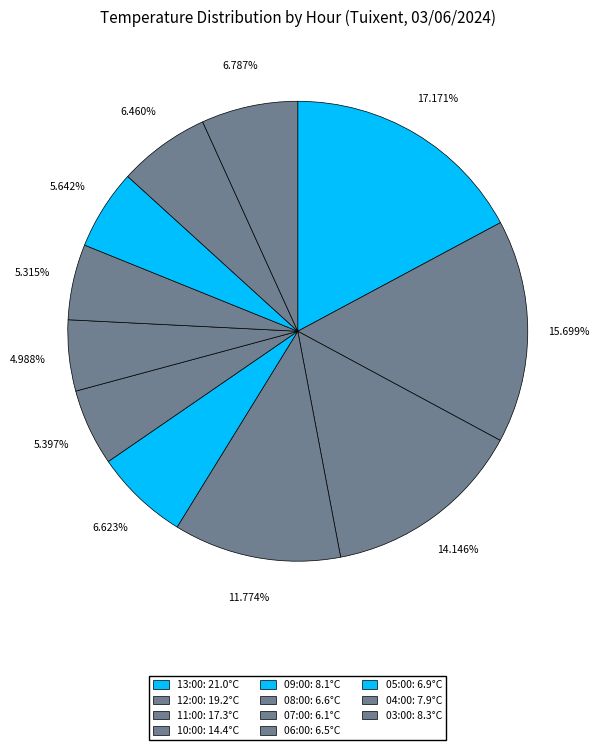

To the nearest percent, what is the difference between the largest and smallest slice percentages?

12%